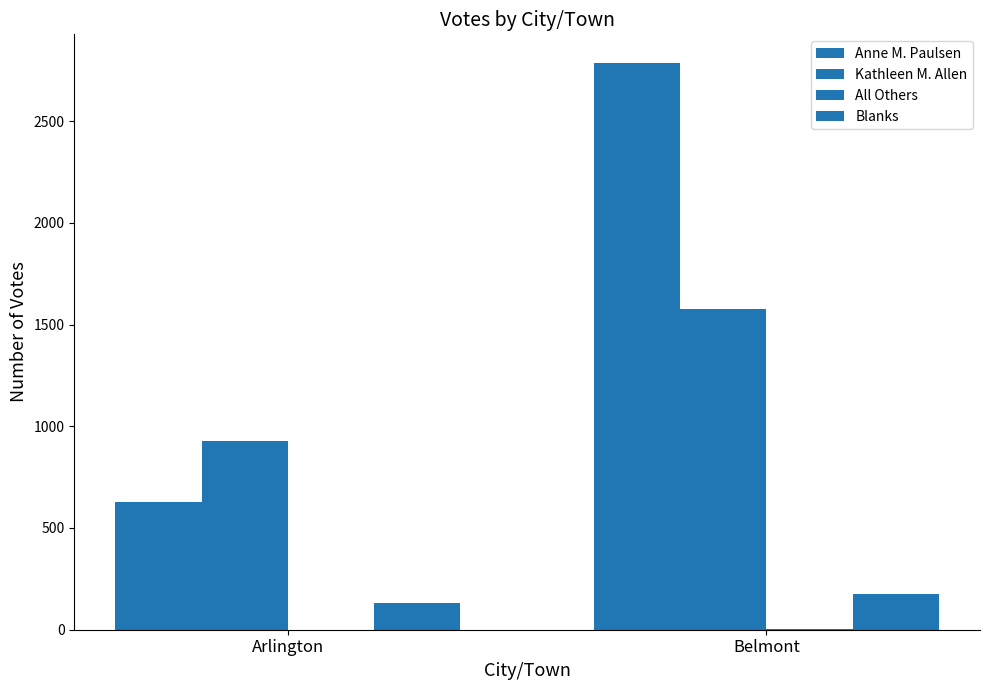

How many Kathleen M. Allen values are between 929 and 1574?

2